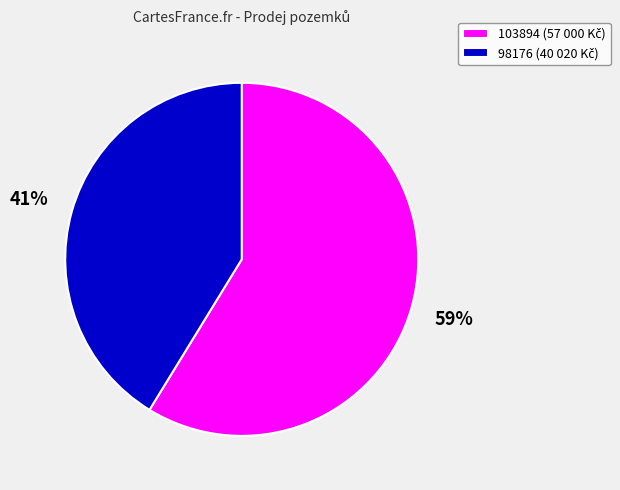

Rank the categories by value from highest to lowest.

103894, 98176